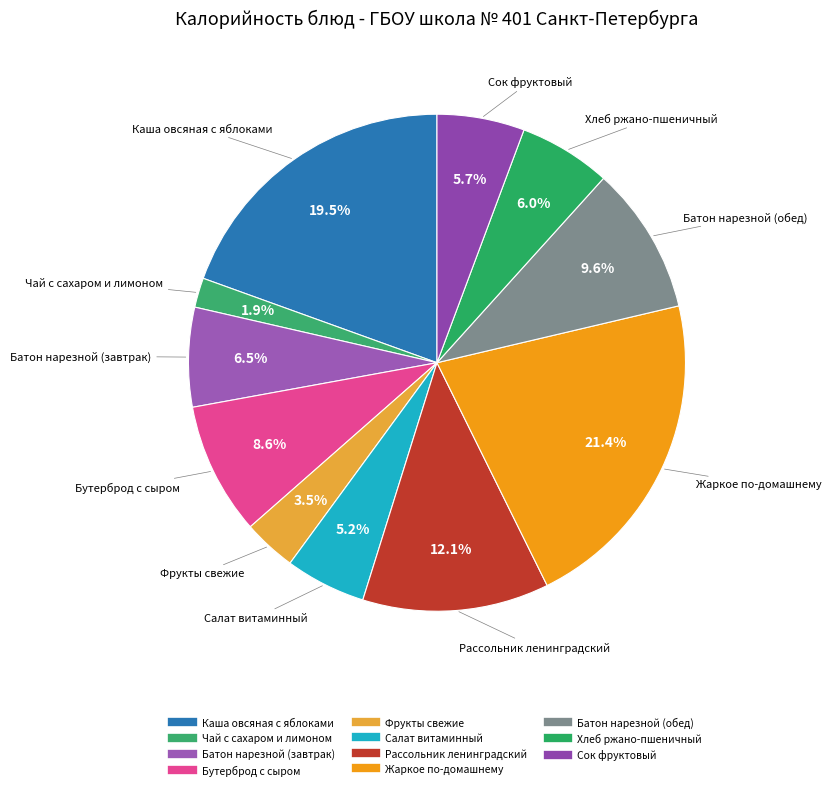

To the nearest percent, what is the difference between the largest and smallest slice percentages?

19%